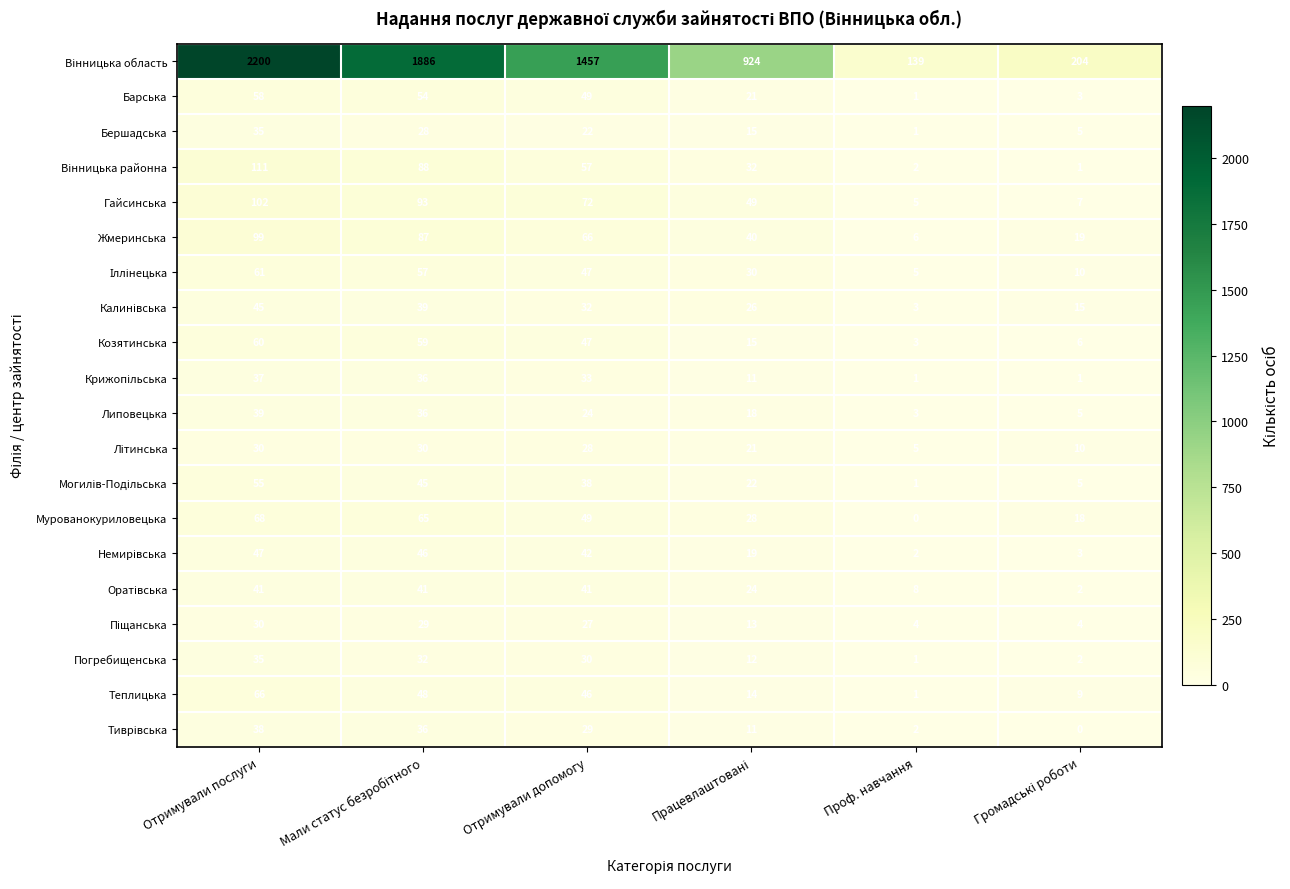

At which label does Барська reach its peak?

Отримували послуги